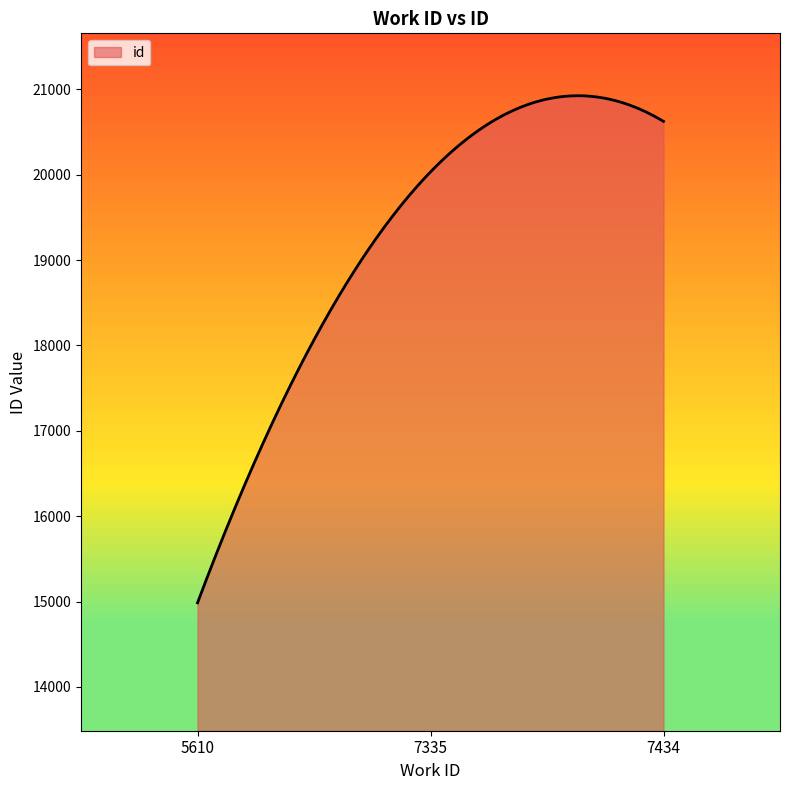

What is the greatest value displayed?

20925.3